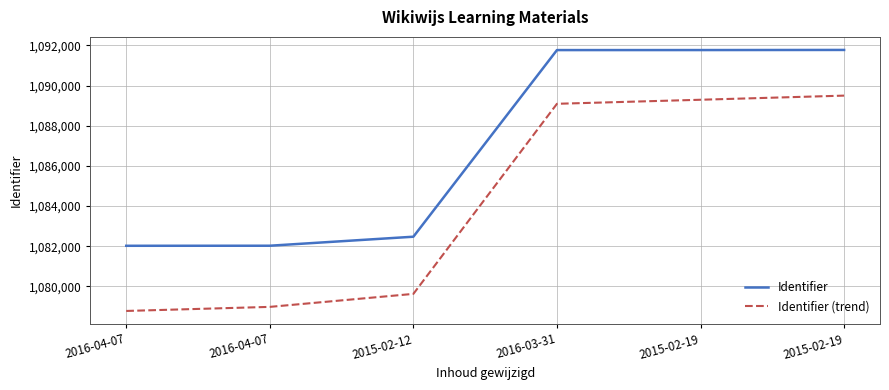

How many lines are shown in the chart?

2